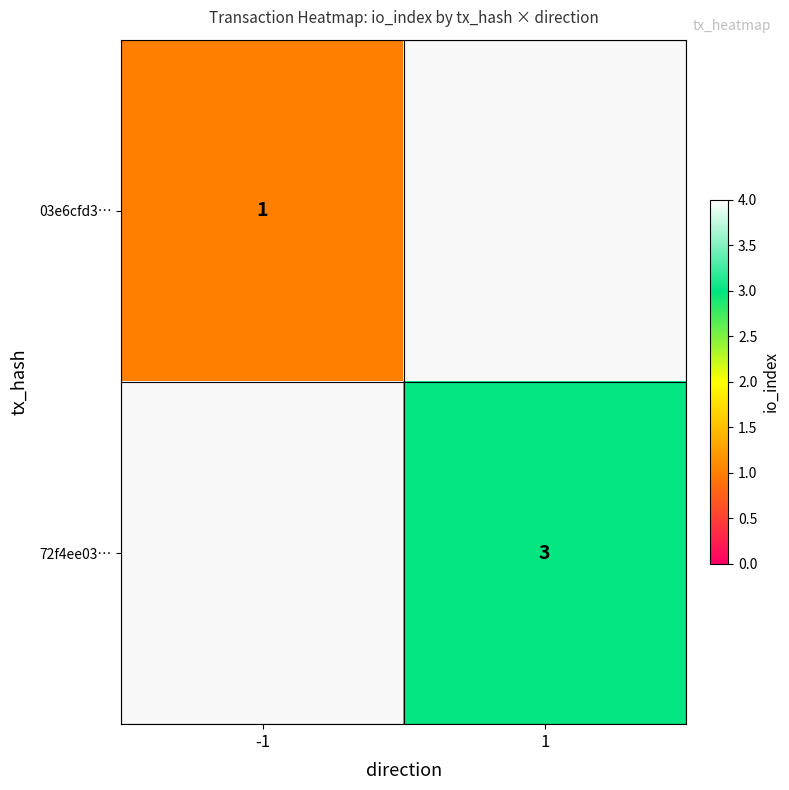

The value of 72f4ee03… at 1 is 5. True or false?

False